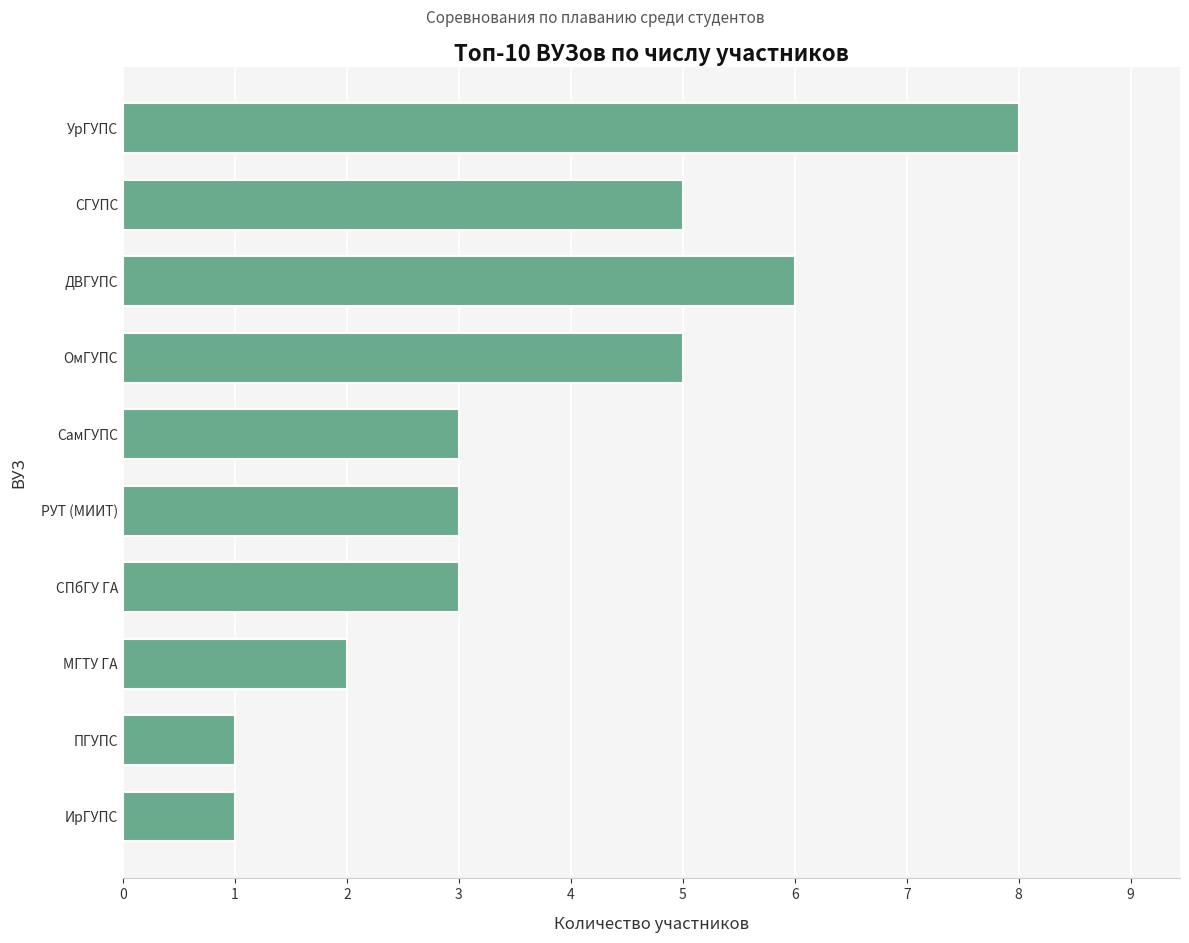

Which category has the highest value across all series?

УрГУПС